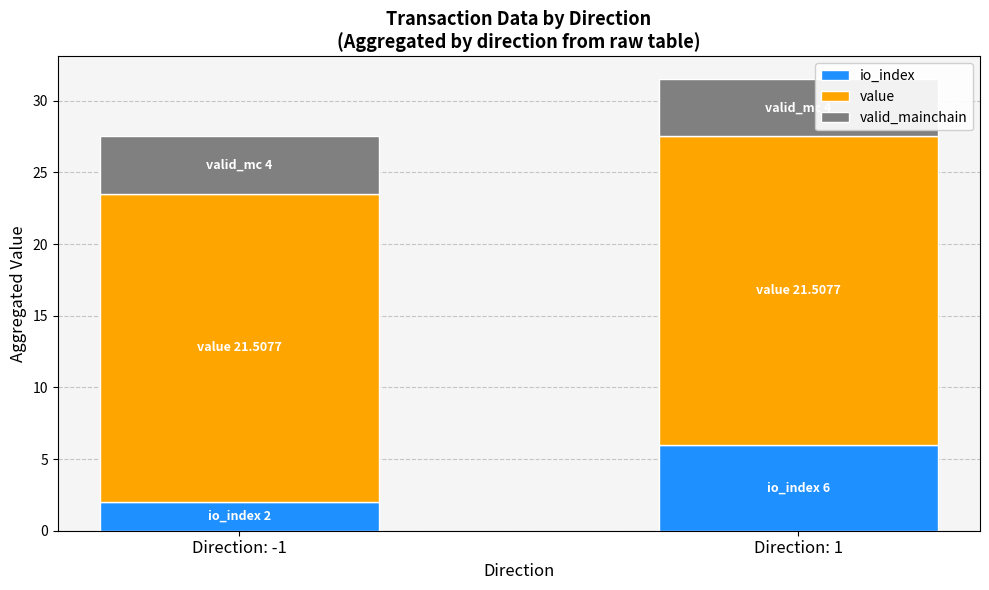

At which label does io_index reach its minimum?

Direction: -1